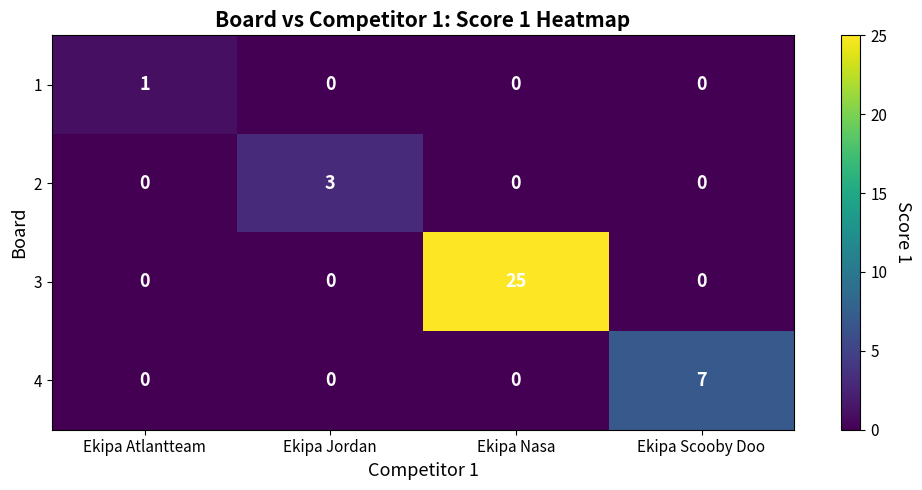

The value of 3 at Ekipa Jordan is 0. True or false?

True